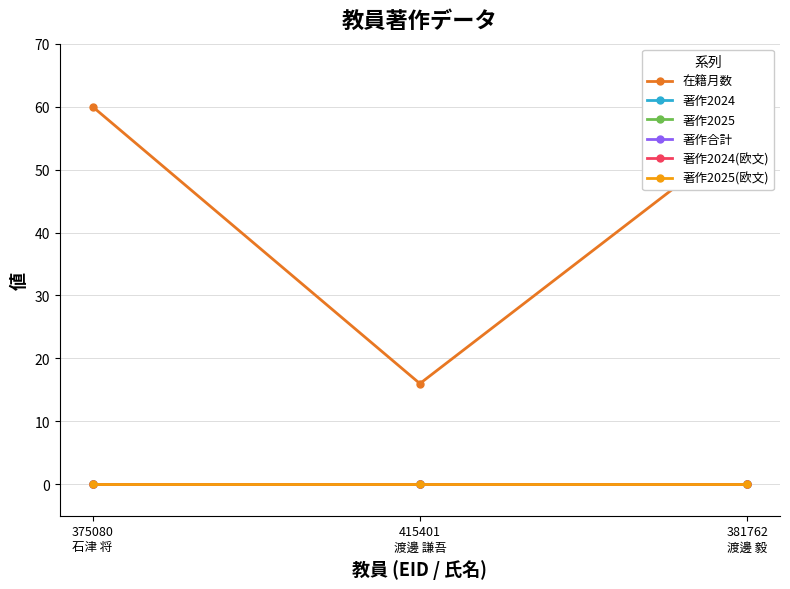

How many distinct data groups are displayed?

6